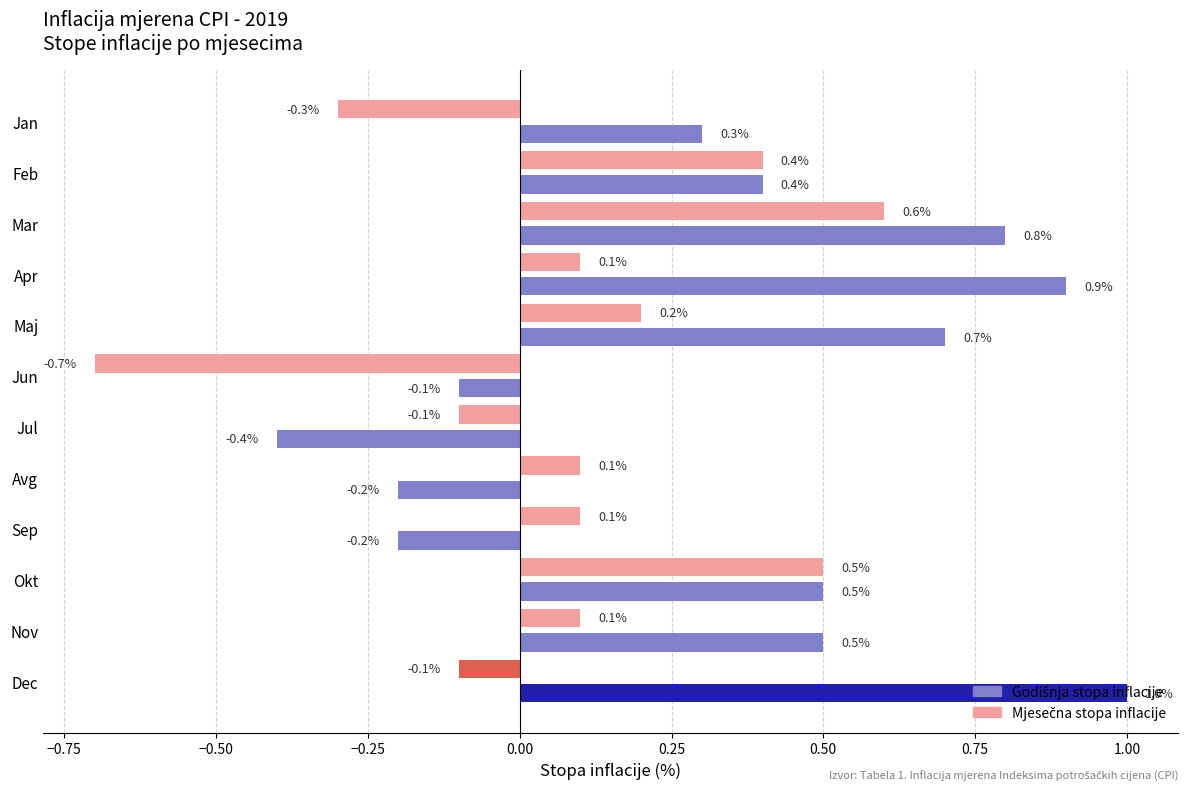

At how many categories does at least one series exceed 0?

10